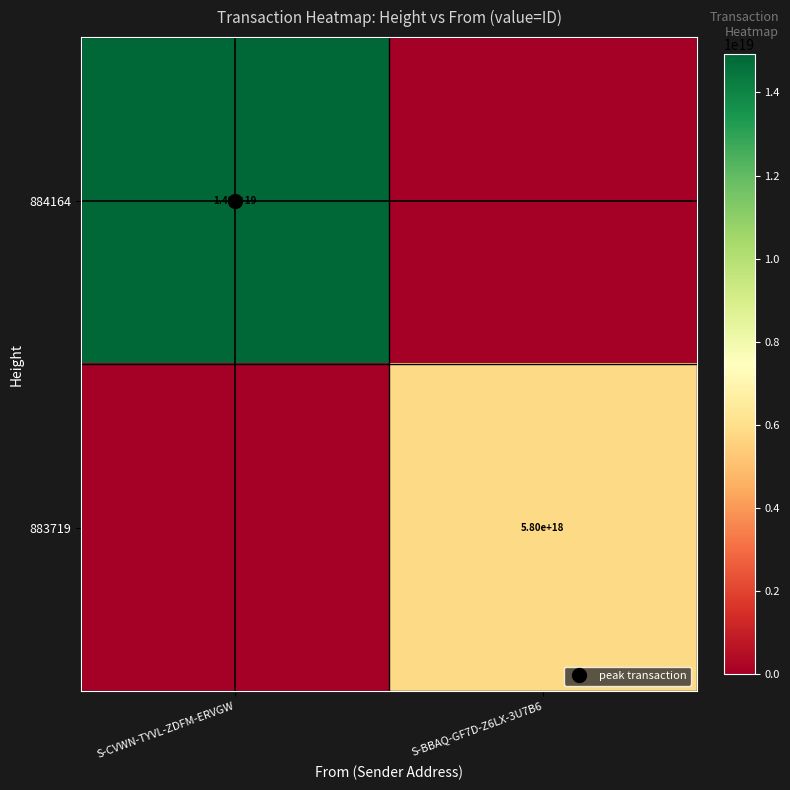

What is the difference between the 884164 values at S-BBAQ-GF7D-Z6LX-3U7B6 and S-CVWN-TYVL-ZDFM-ERVGW?

14917682954313099264